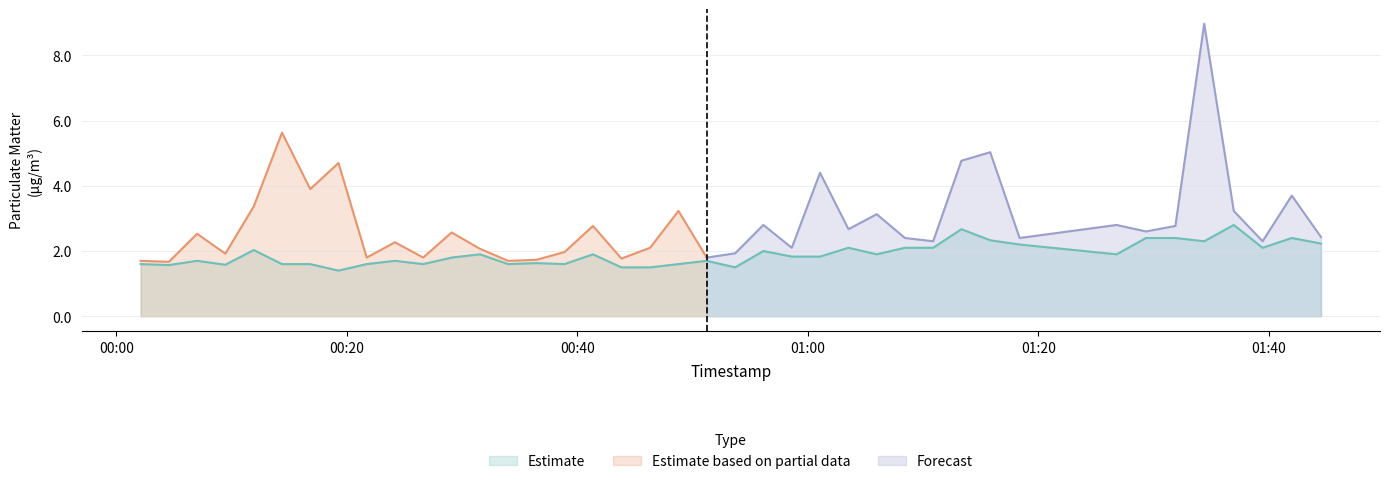

The value at 2022-08-02T01:10:52 is 2.1. True or false?

True